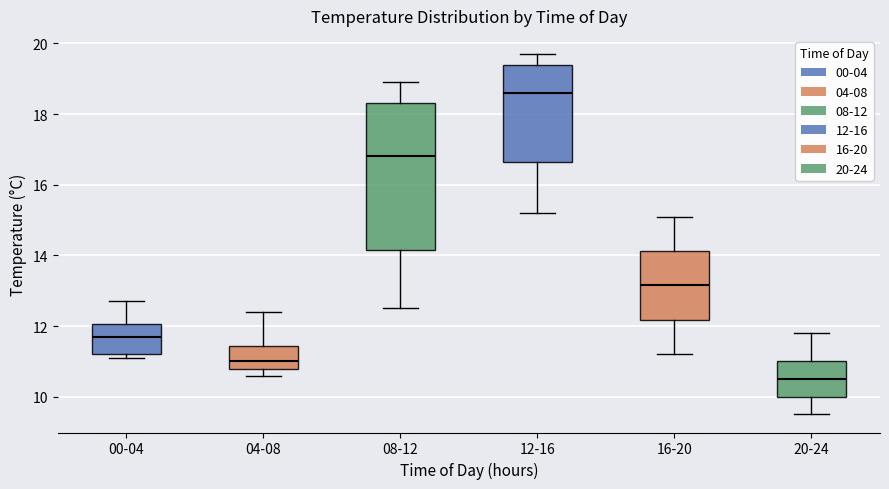

Reading left to right, transcribe this box plot: for each box, give where its median line is, the range the box spans, and where its two whiskers end, as read against the y-axis. The values are not printed on the chart, so give them approximately, as read against the axis.

00-04: median 11.8, box 11.2 to 12.0, whiskers 11.2 (just below the box's lower edge) to 12.8
04-08: median 11.0, box 10.8 to 11.4, whiskers 10.6 to 12.4
08-12: median 16.8, box 14.2 to 18.4, whiskers 12.6 to 19.0
12-16: median 18.6, box 16.6 to 19.4, whiskers 15.2 to 19.8
16-20: median 13.2, box 12.2 to 14.2, whiskers 11.2 to 15.2
20-24: median 10.6, box 10.0 to 11.0, whiskers 9.6 to 11.8